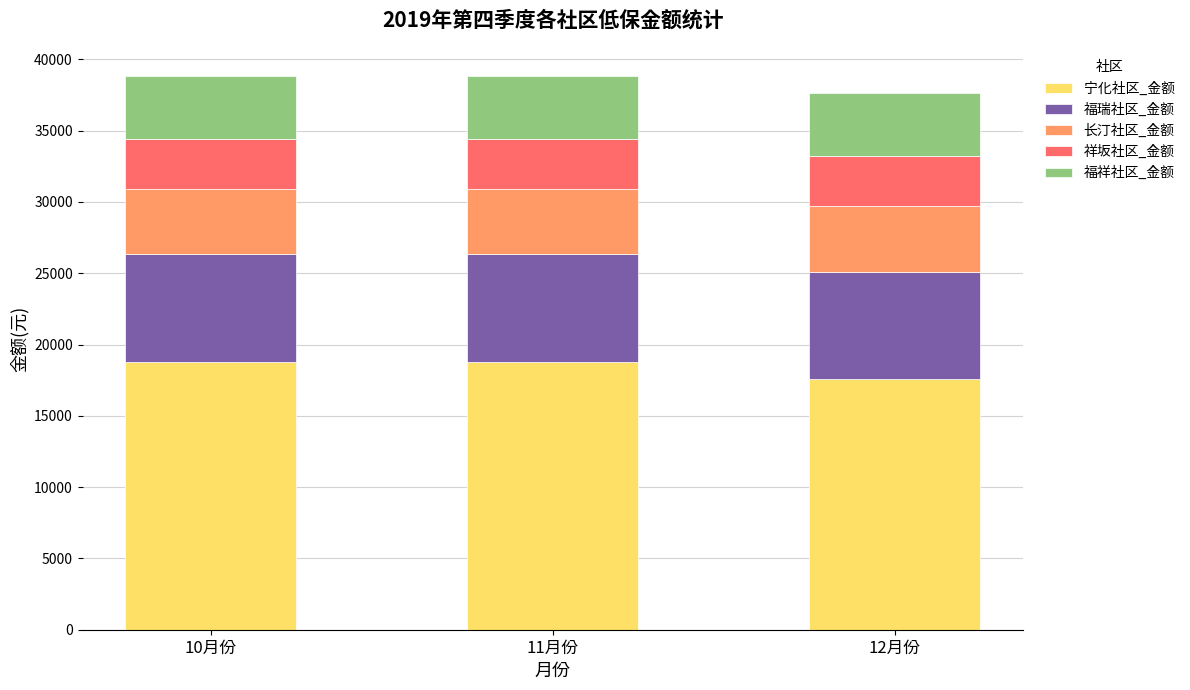

The value of 宁化社区_金额 at 10月份 is 18748.0. True or false?

True